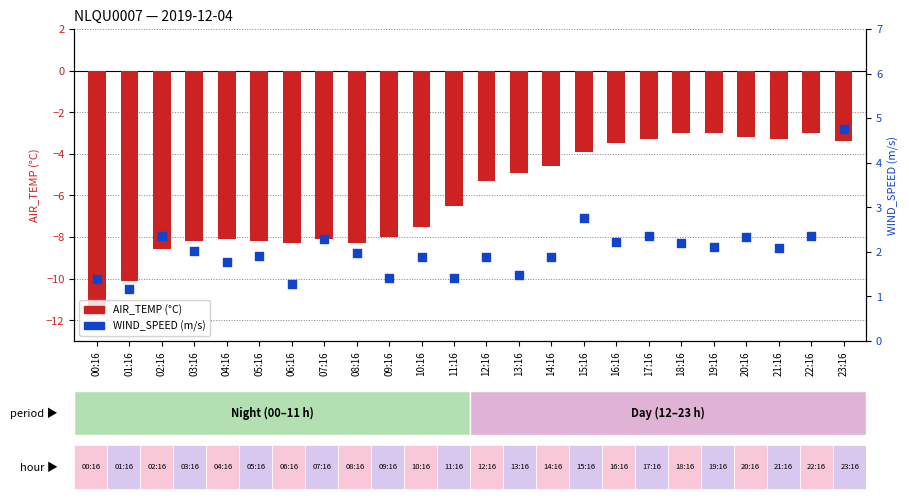

What is the total value across all series at 15:16?

-1.1